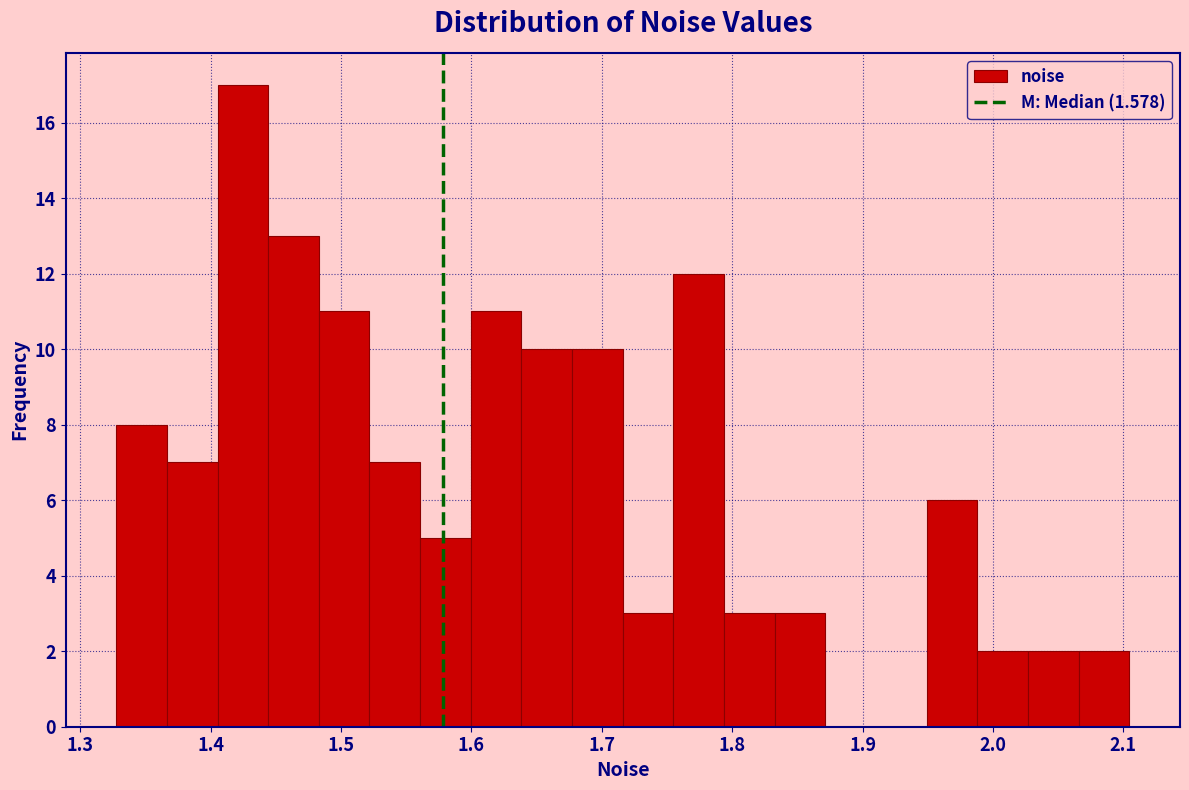

Around what value on the x-axis is the tallest bar? Give the approximate position of its centre, as read against the axis.

1.42